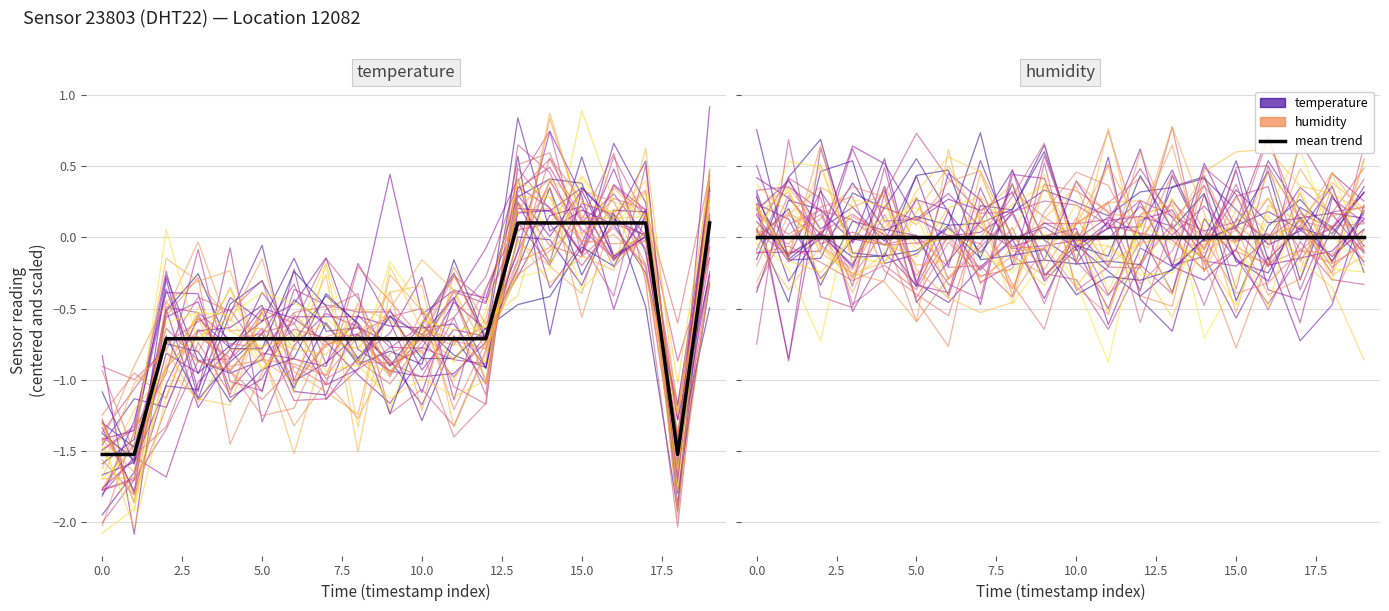

How many data points in sensor trace 2 are above 0?

10